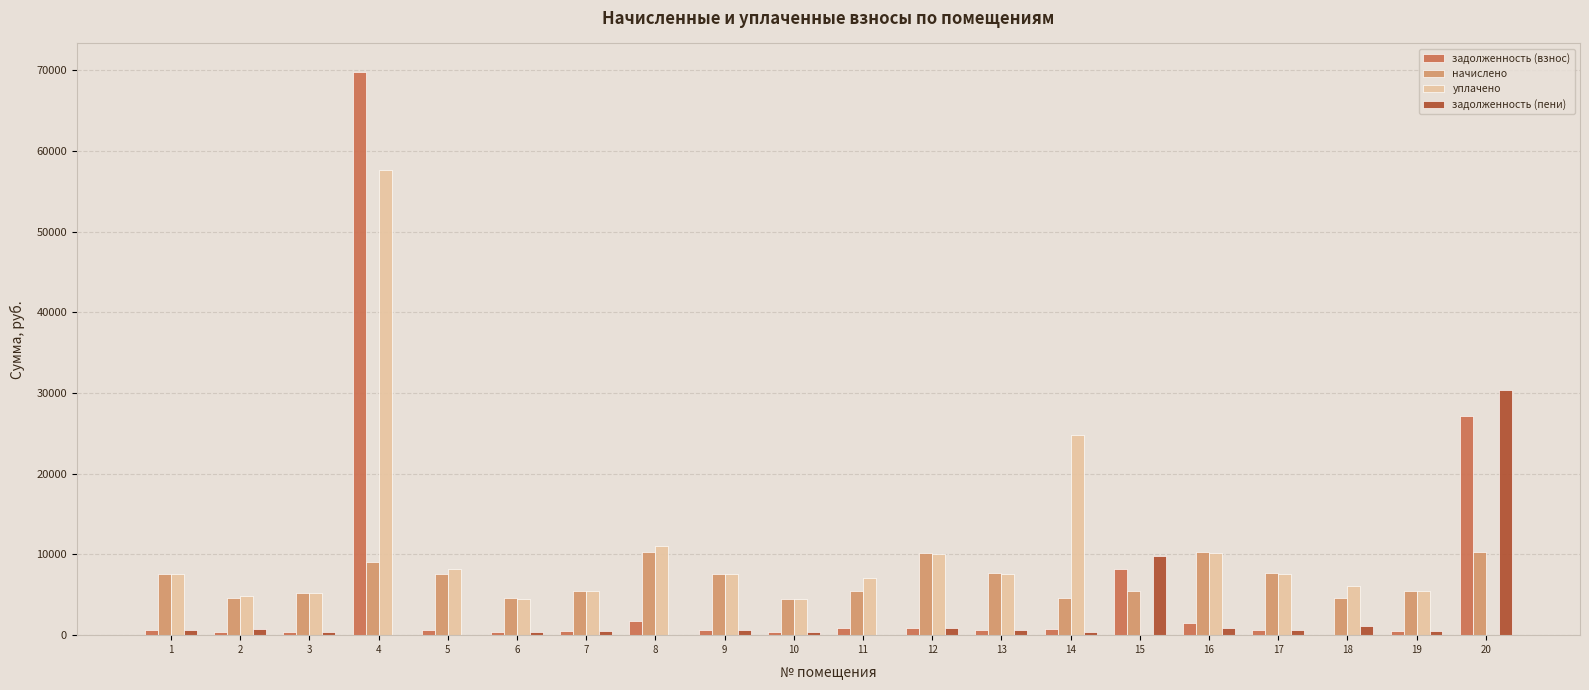

What is the highest value of the начислено series?

10288.9